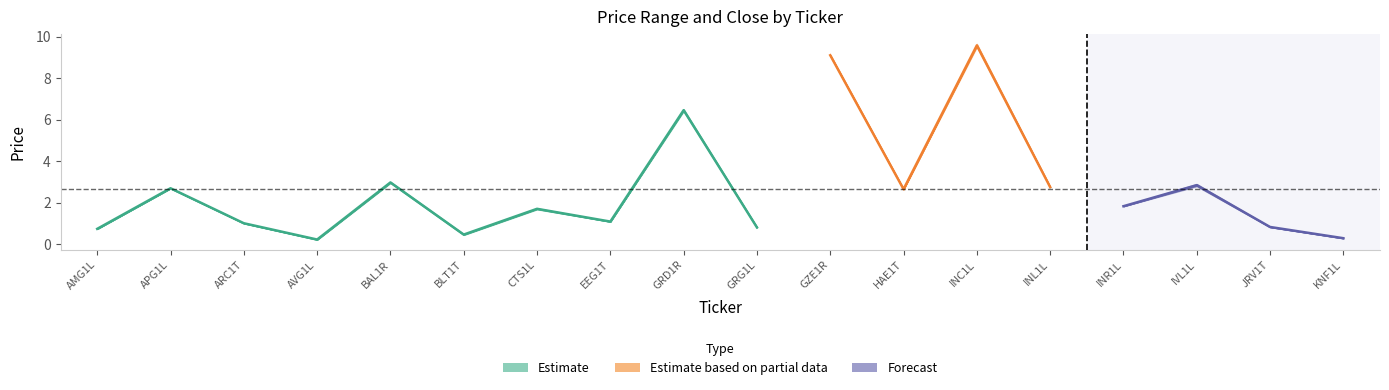

Reading right to left, transcribe all the data shown in this chart.

High: KNF1L=0.3	JRV1T=0.8	IVL1L=2.9	INR1L=1.8	INL1L=2.8	INC1L=9.7	HAE1T=2.6	GZE1R=9.1	GRG1L=0.8	GRD1R=6.5	EEG1T=1.1	CTS1L=1.7	BLT1T=0.5	BAL1R=3.0	AVG1L=0.2	ARC1T=1.0	APG1L=2.7	AMG1L=0.7
Low: KNF1L=0.3	JRV1T=0.8	IVL1L=2.8	INR1L=1.8	INL1L=2.8	INC1L=9.5	HAE1T=2.6	GZE1R=9.1	GRG1L=0.8	GRD1R=6.4	EEG1T=1.1	CTS1L=1.7	BLT1T=0.4	BAL1R=3.0	AVG1L=0.2	ARC1T=1.0	APG1L=2.7	AMG1L=0.7
Open: KNF1L=0.3	JRV1T=0.8	IVL1L=2.8	INR1L=1.8	INL1L=2.8	INC1L=9.5	HAE1T=2.6	GZE1R=9.1	GRG1L=0.8	GRD1R=6.5	EEG1T=1.1	CTS1L=1.7	BLT1T=0.5	BAL1R=3.0	AVG1L=0.2	ARC1T=1.0	APG1L=2.7	AMG1L=0.7
Close: KNF1L=0.3	JRV1T=0.8	IVL1L=2.9	INR1L=1.8	INL1L=2.8	INC1L=9.7	HAE1T=2.6	GZE1R=9.1	GRG1L=0.8	GRD1R=6.4	EEG1T=1.1	CTS1L=1.7	BLT1T=0.5	BAL1R=3.0	AVG1L=0.2	ARC1T=1.0	APG1L=2.7	AMG1L=0.7